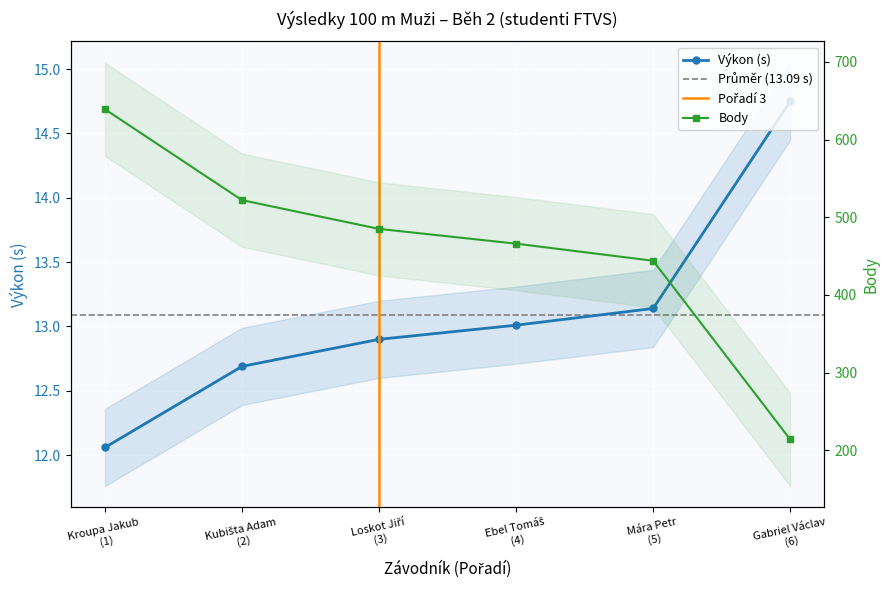

True or false: Výkon has more than 2 interior local peaks.

False